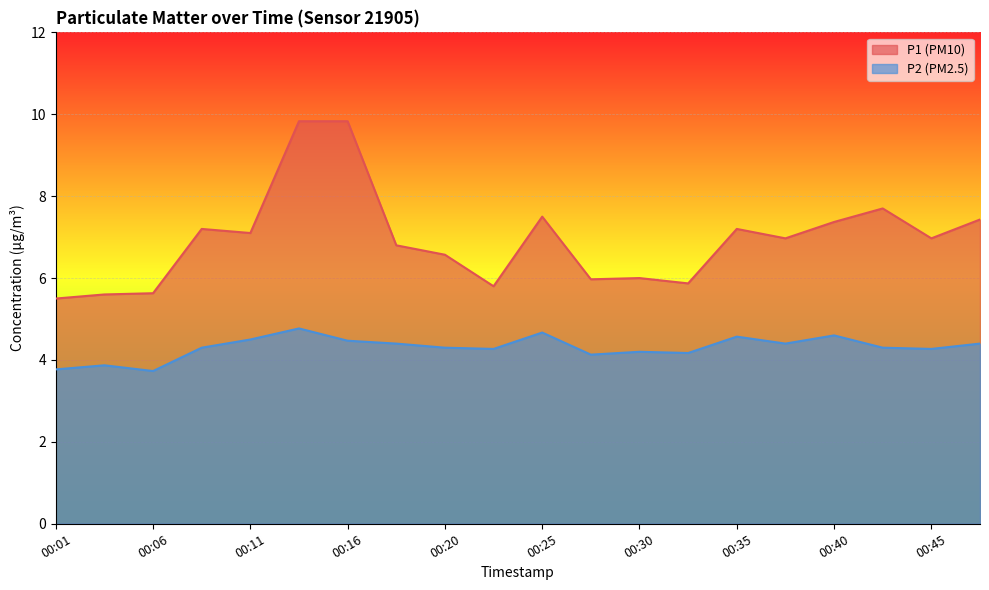

True or false: P1 and P2 intersect in this chart.

False